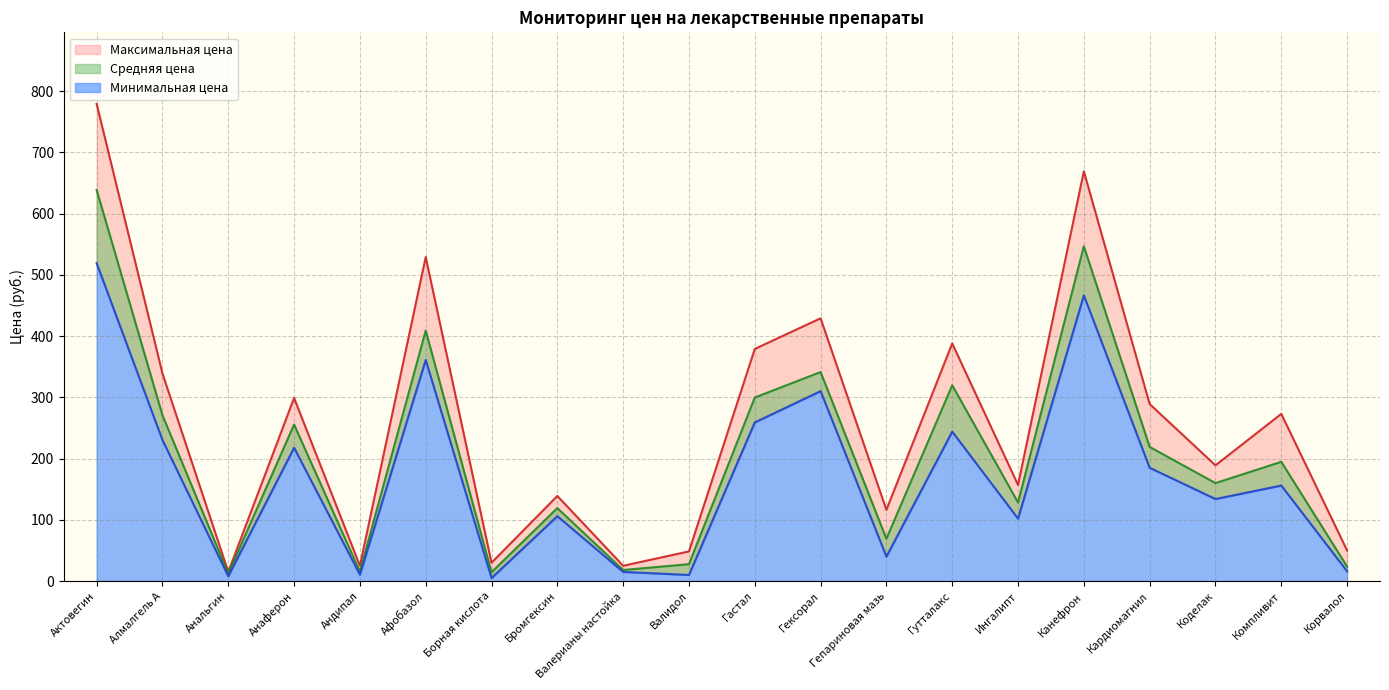

Where is Минимальная цена nearest to the value 262?

Гастал